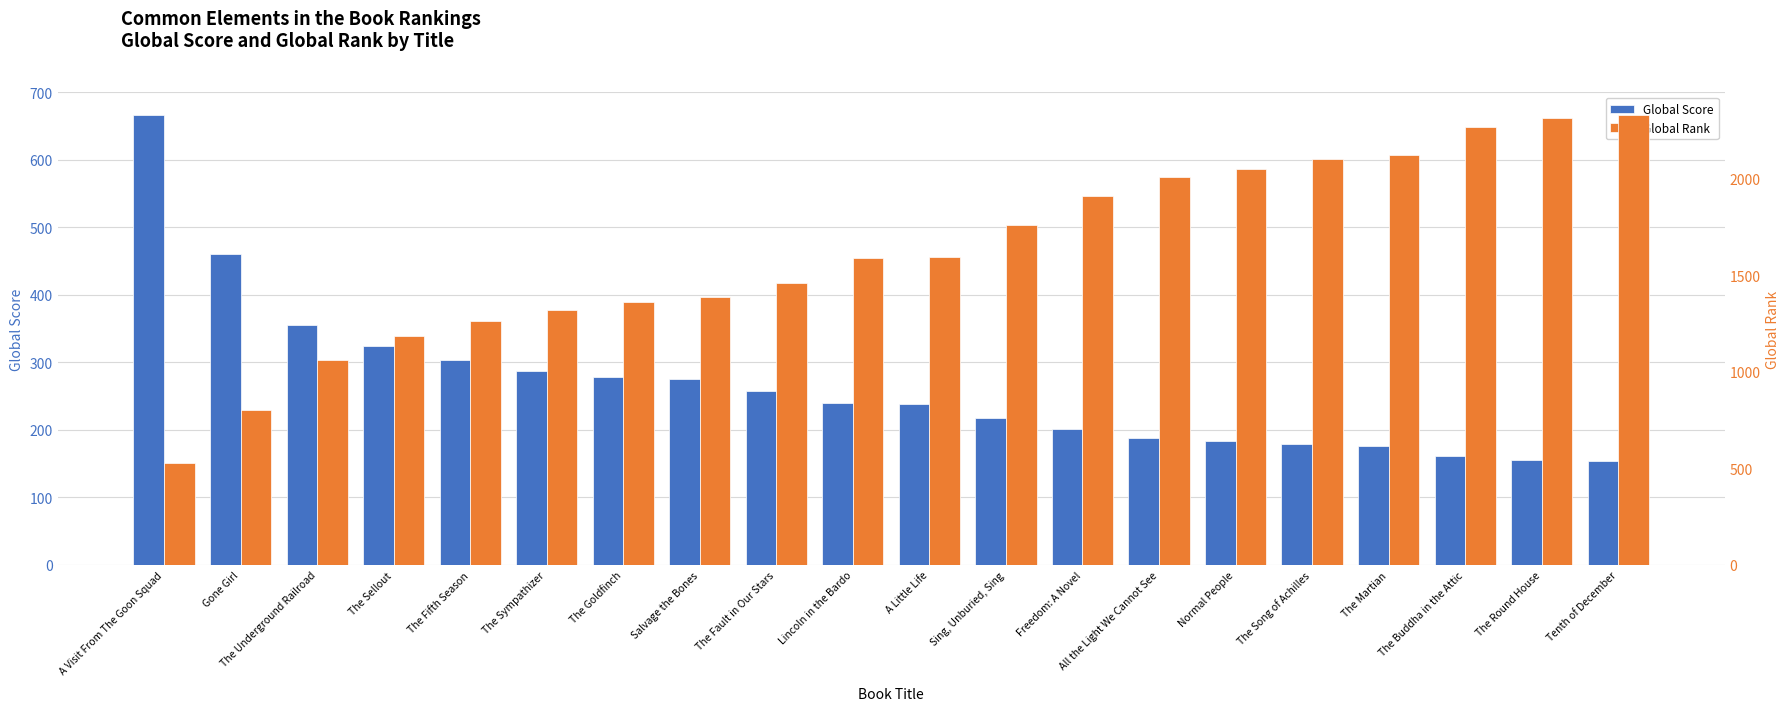

Which category has the highest value in the Global Score series?

A Visit From The Goon Squad